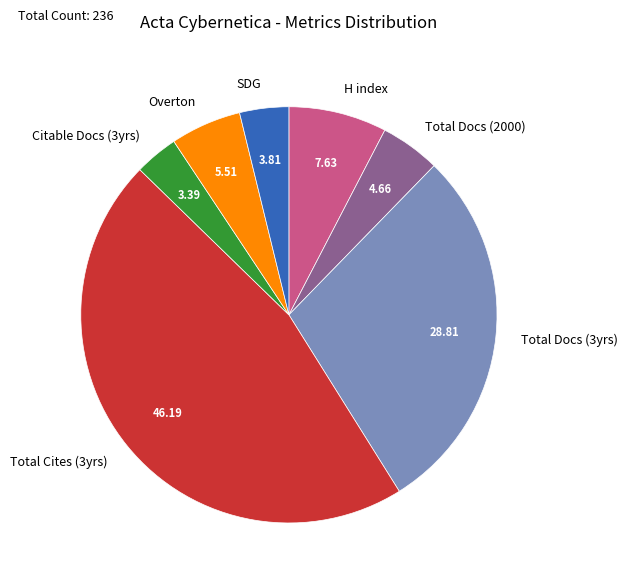

Combined, do H index and Total Docs (3yrs) account for over 50%?

No